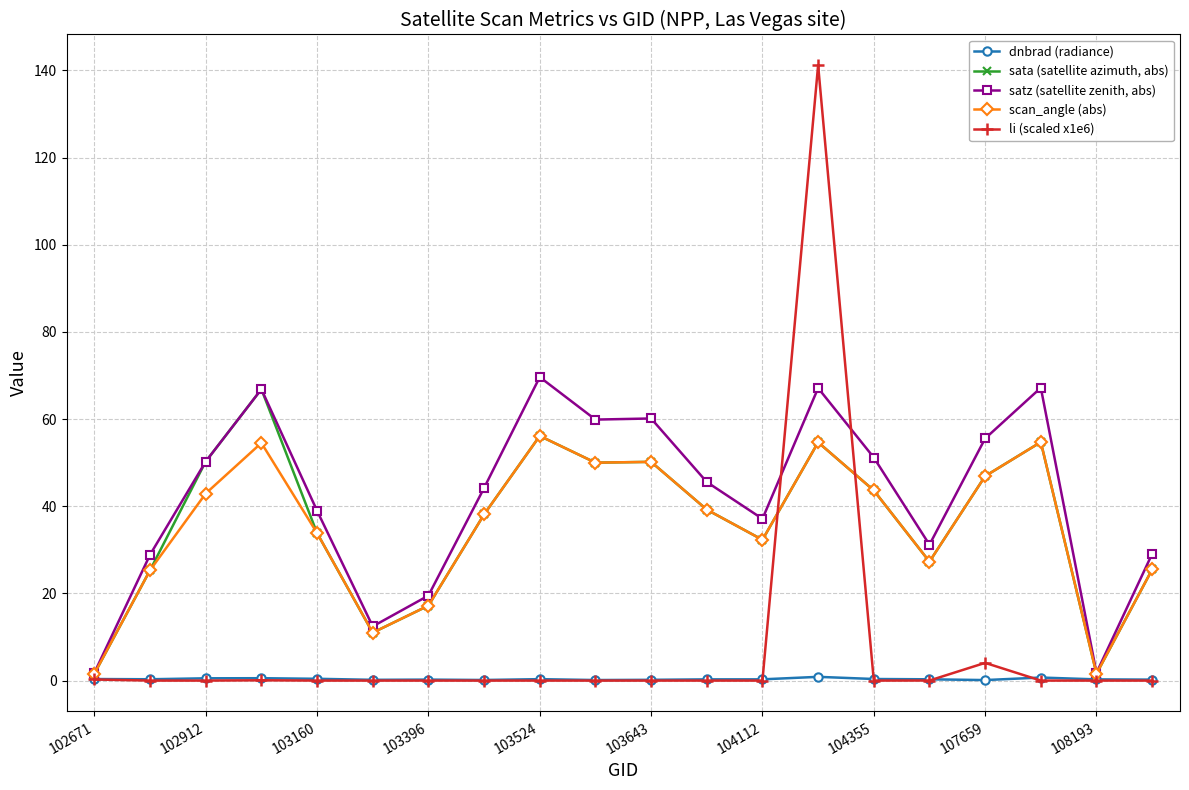

True or false: li (scaled x1e6) has more than 1 interior local peaks.

True